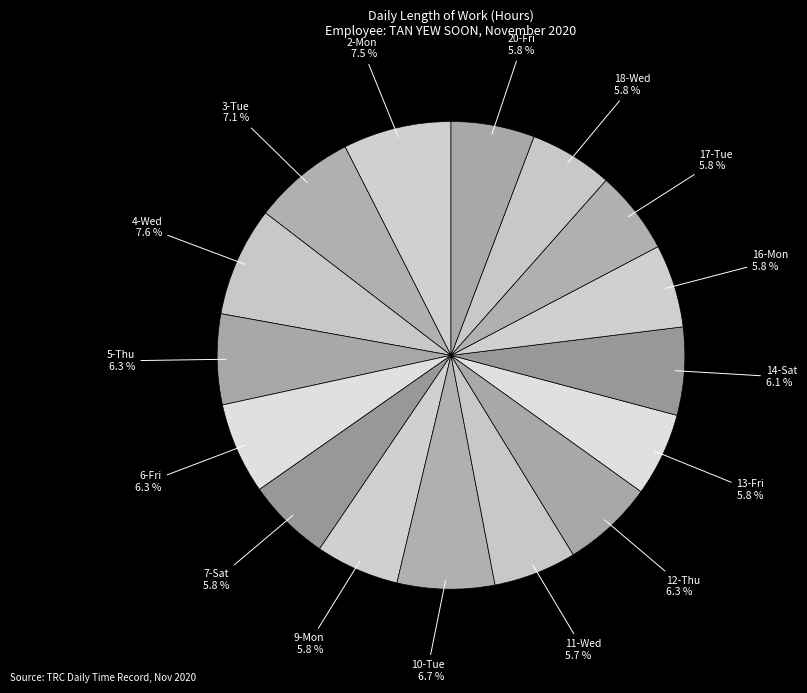

Approximately how many times larger is the value at 4-Wed compared to 14-Sat?

1.2